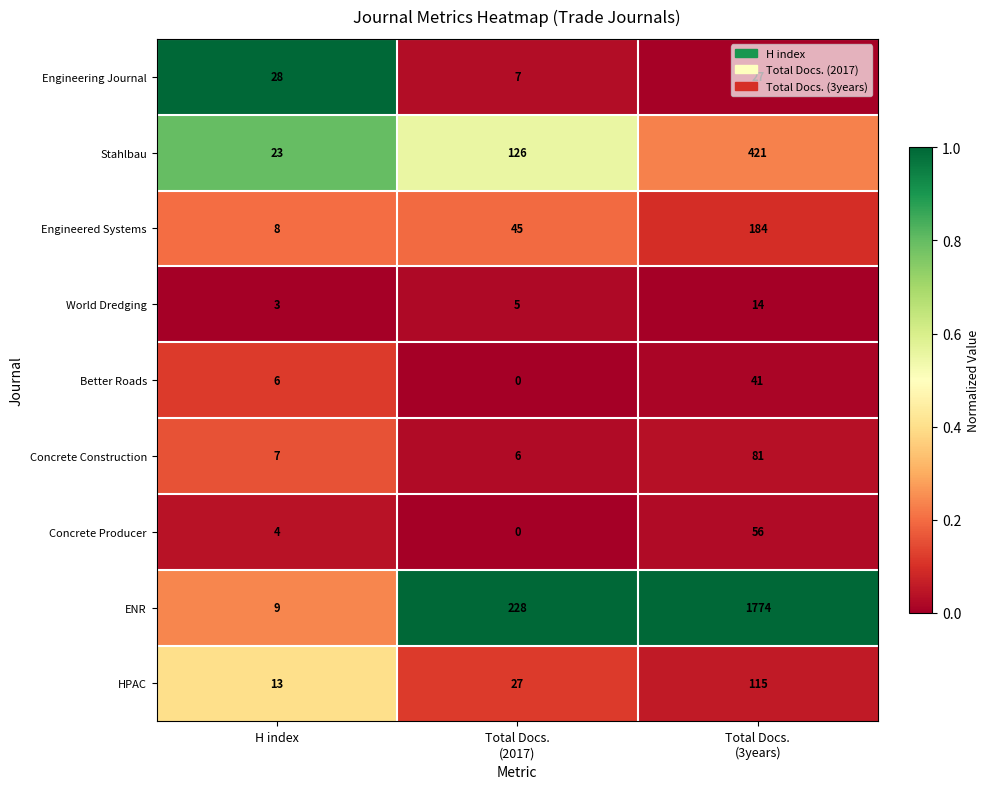

The value of HPAC at H index is 9. True or false?

False